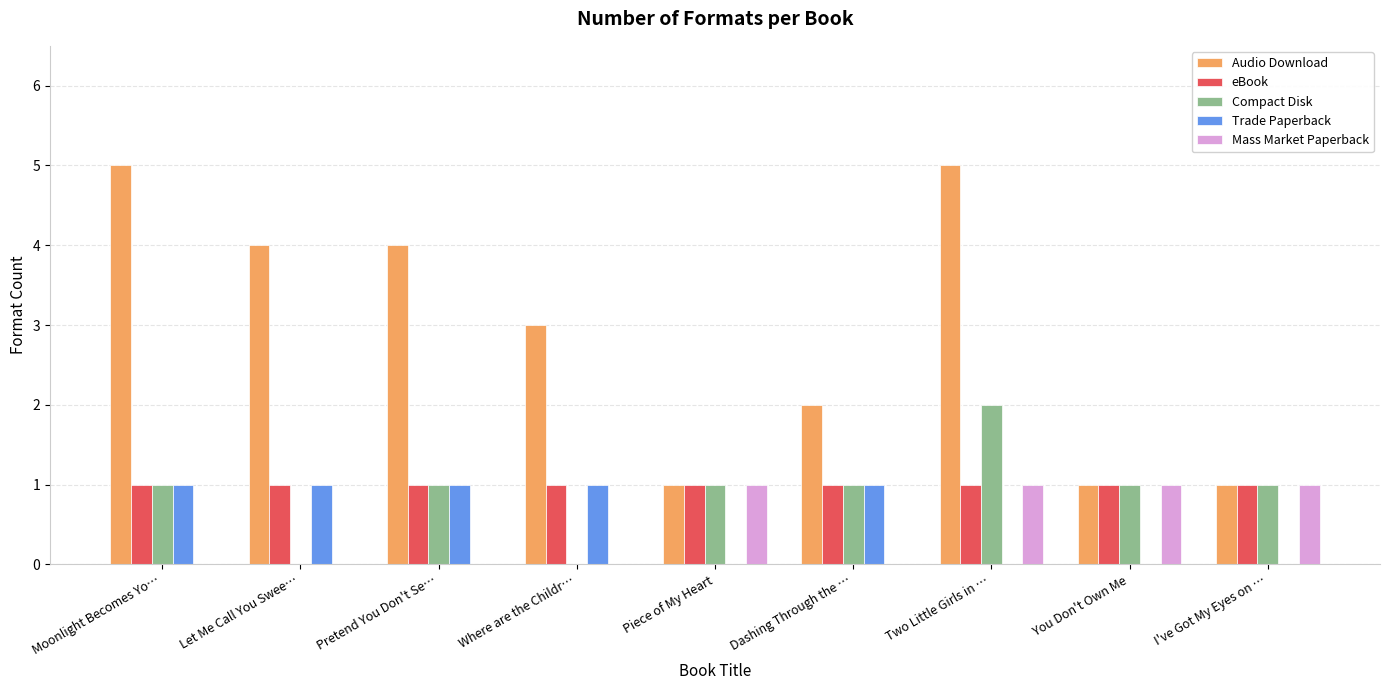

What is the maximum value shown in the chart?

5